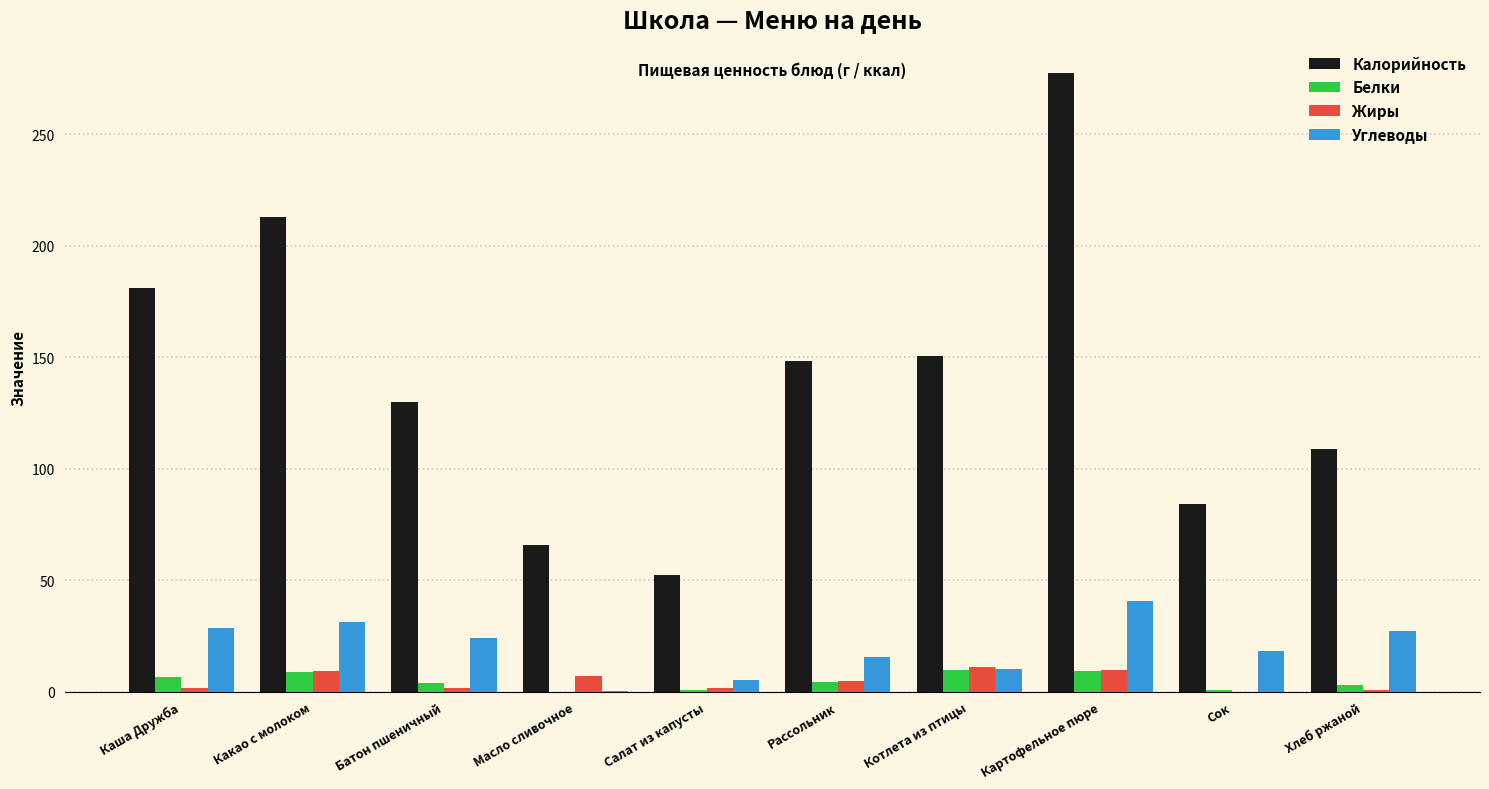

What is the greatest value displayed?

277.6